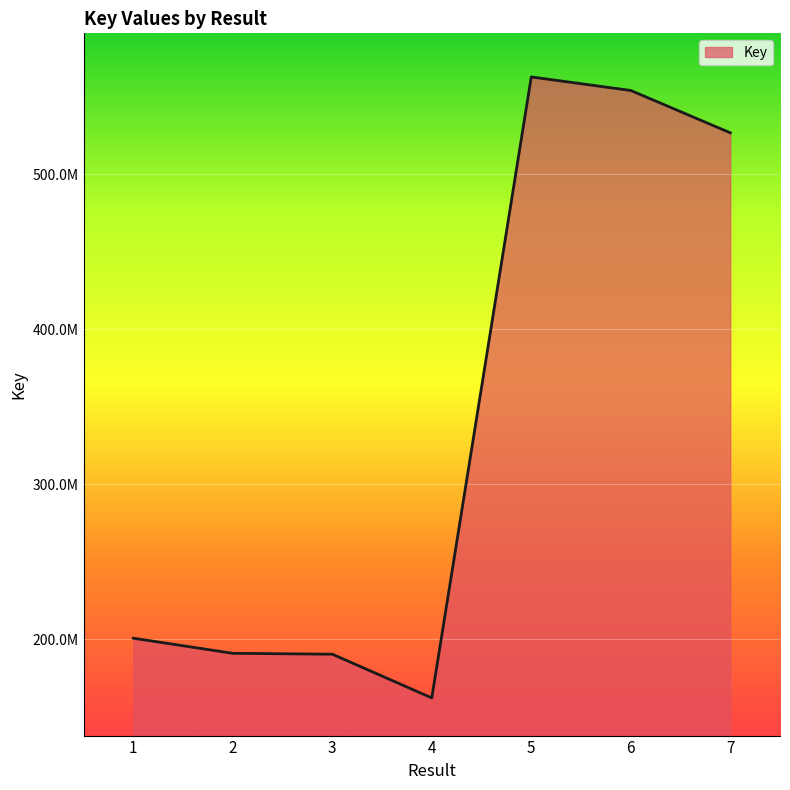

True or false: the data shows 200605565 at 1.

True